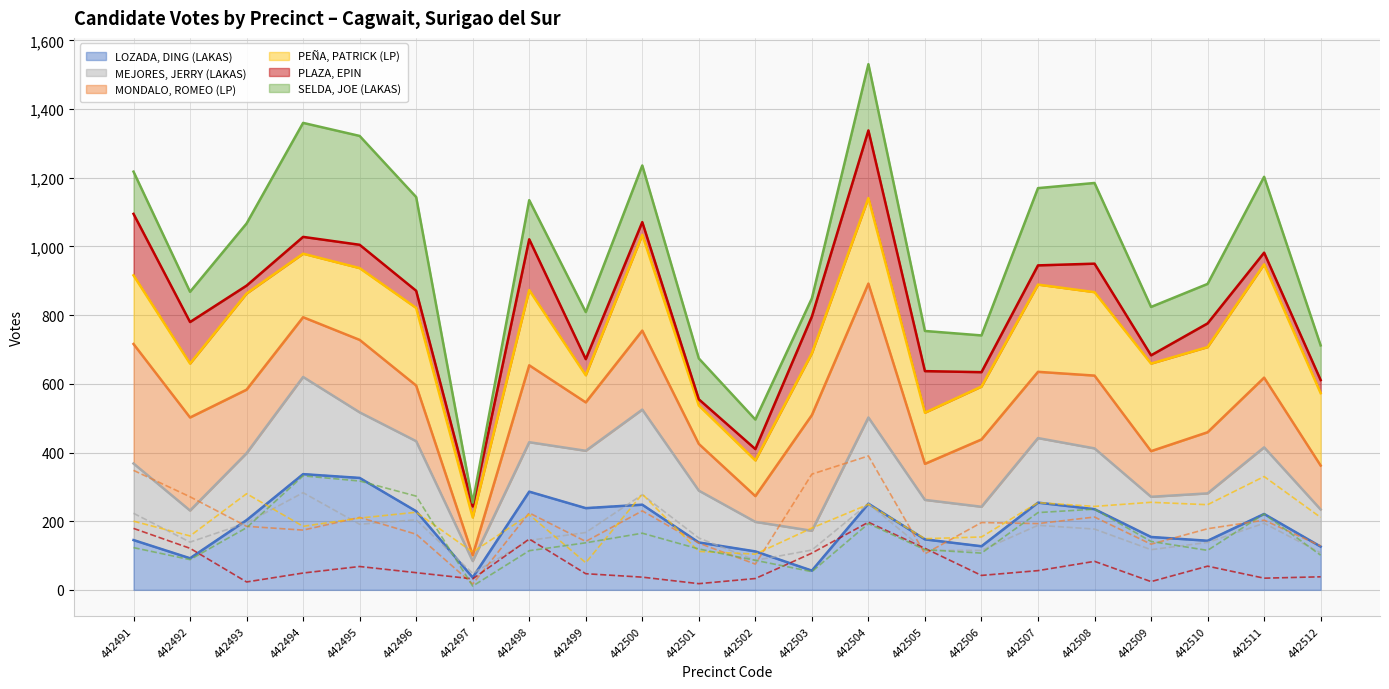

Where is the first local minimum for PLAZA, EPIN?

442493